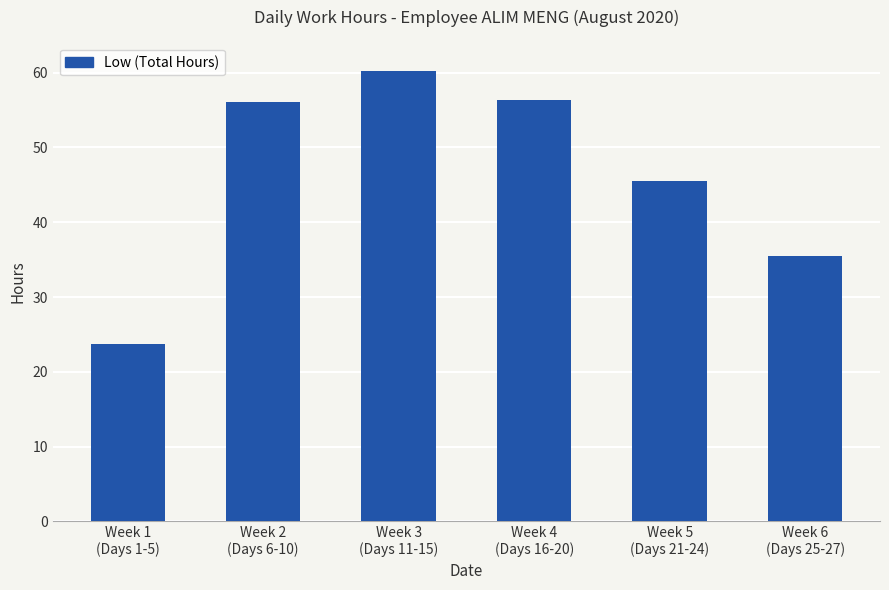

What position from the left is Week 1
(Days 1-5)?

1